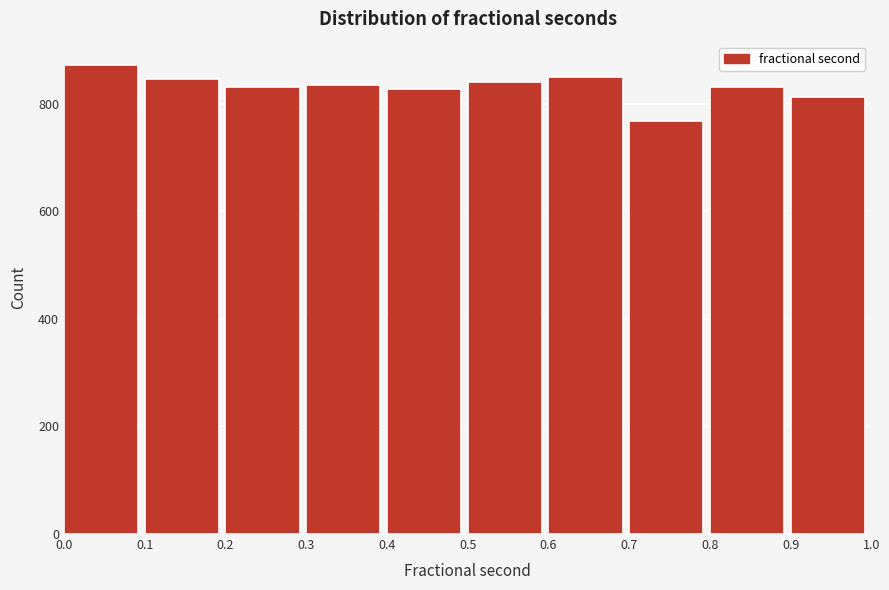

What is the height of the bar covering 0.7 to 0.8 on the x-axis? The values are not printed on the chart, so give them approximately, as read against the axis.

760